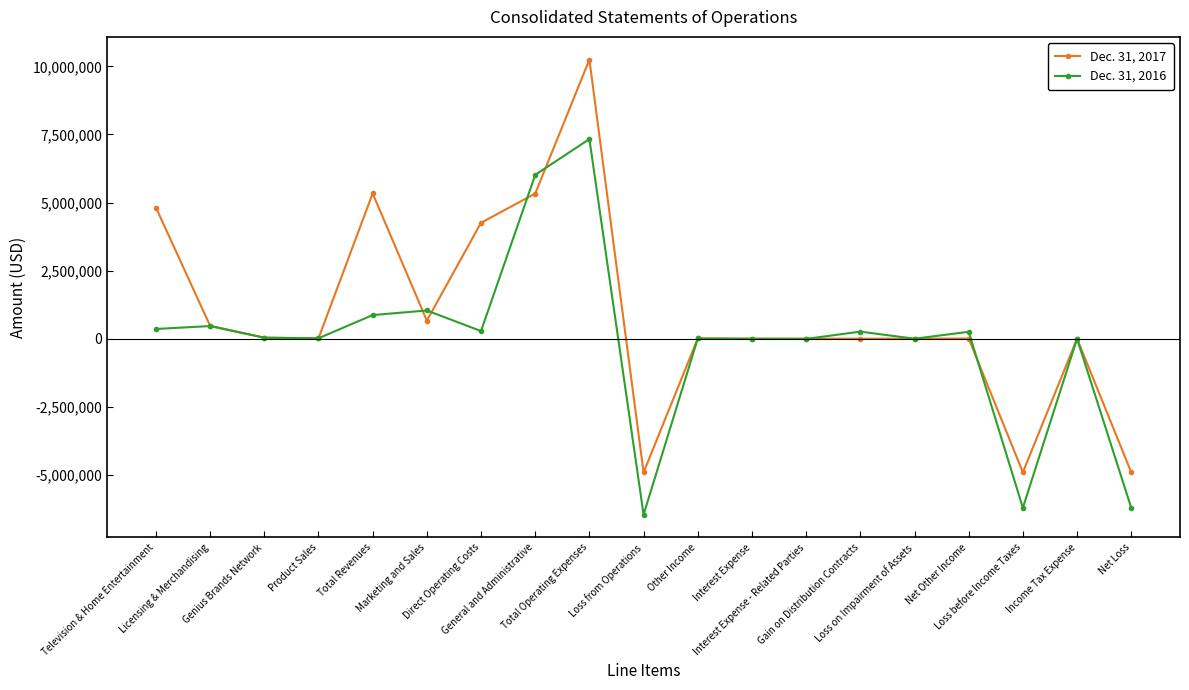

The Dec. 31, 2016 series shows 1035128 at Marketing and Sales. True or false?

True